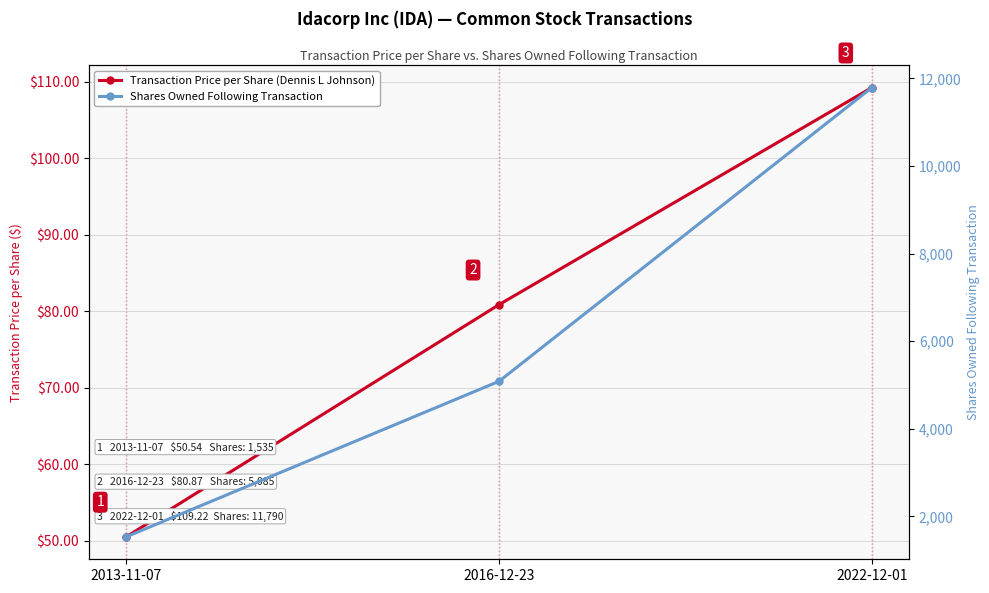

What is the minimum value shown in the chart?

50.5